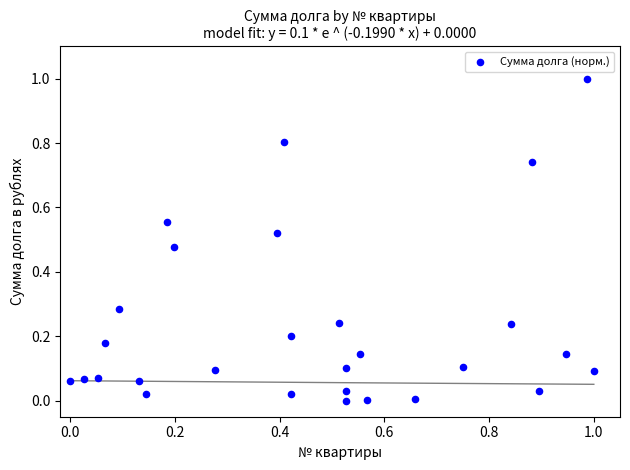

What is the range of X values (max minus min)?

1.0